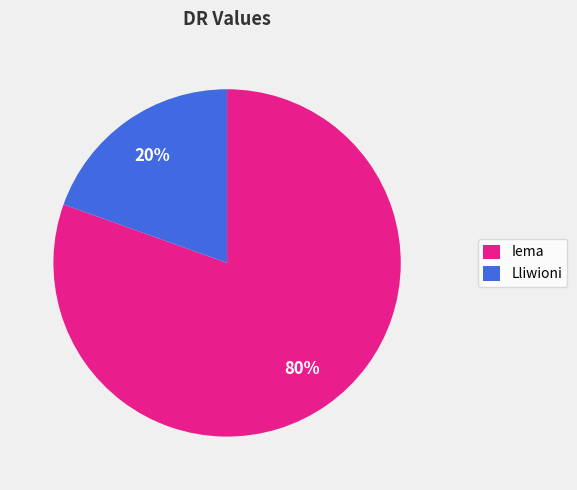

To the nearest percent, what is the combined percentage of Iema and Lliwioni?

100%